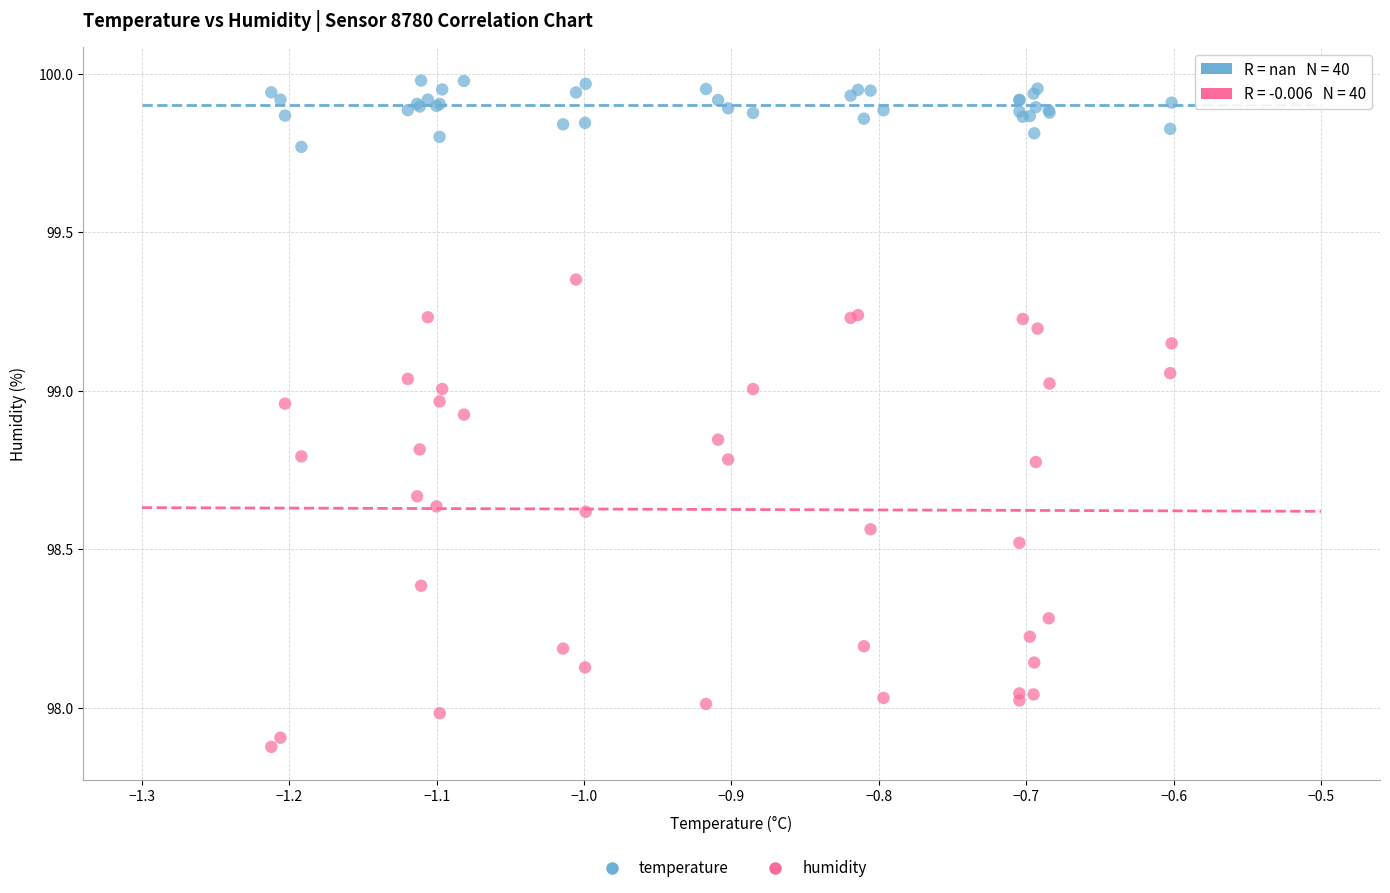

Which series reaches the maximum Y coordinate?

temperature